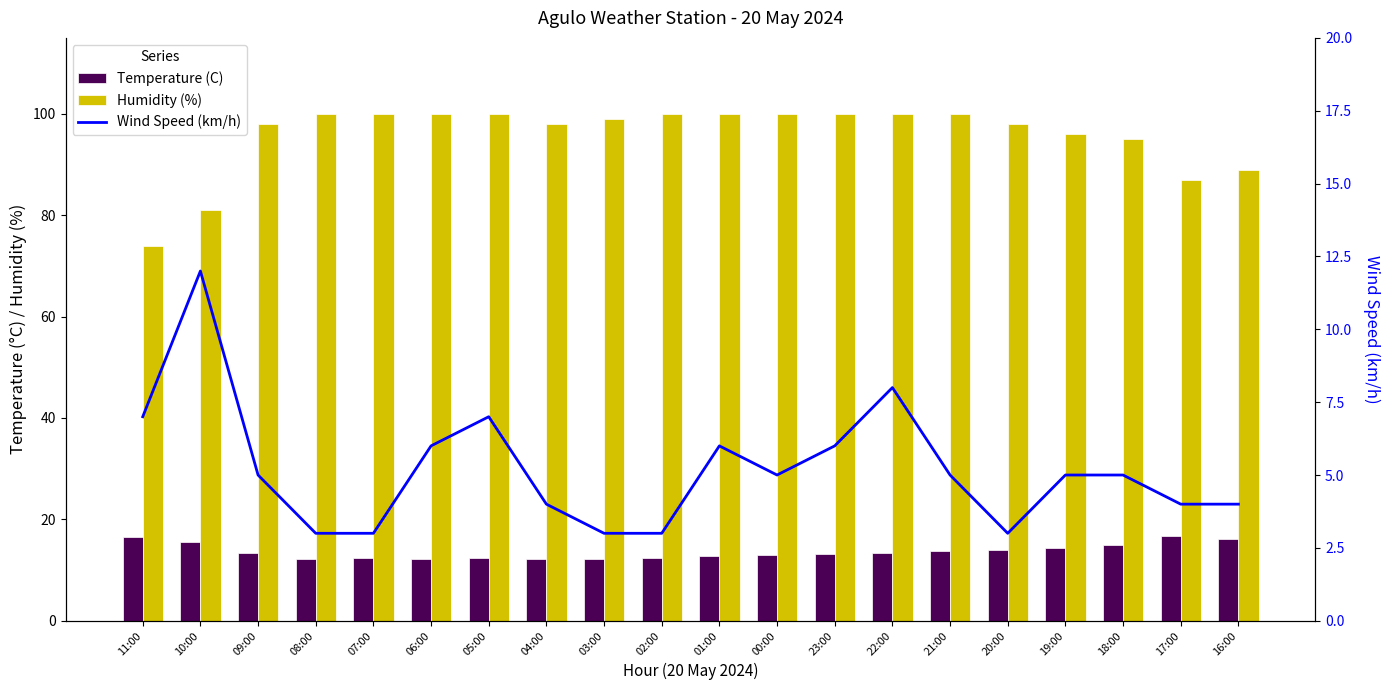

At how many categories does at least one series exceed 19?

20